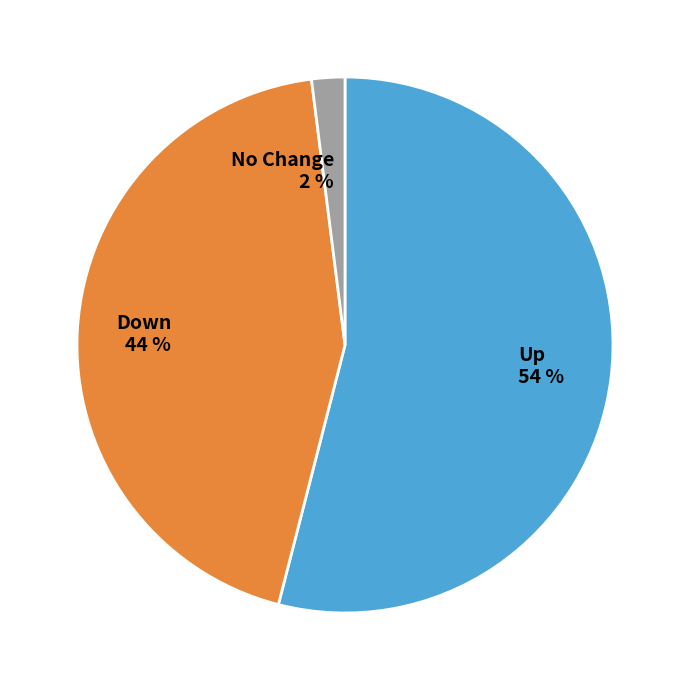

To the nearest percent, what is the difference between the largest and smallest slice percentages?

52%